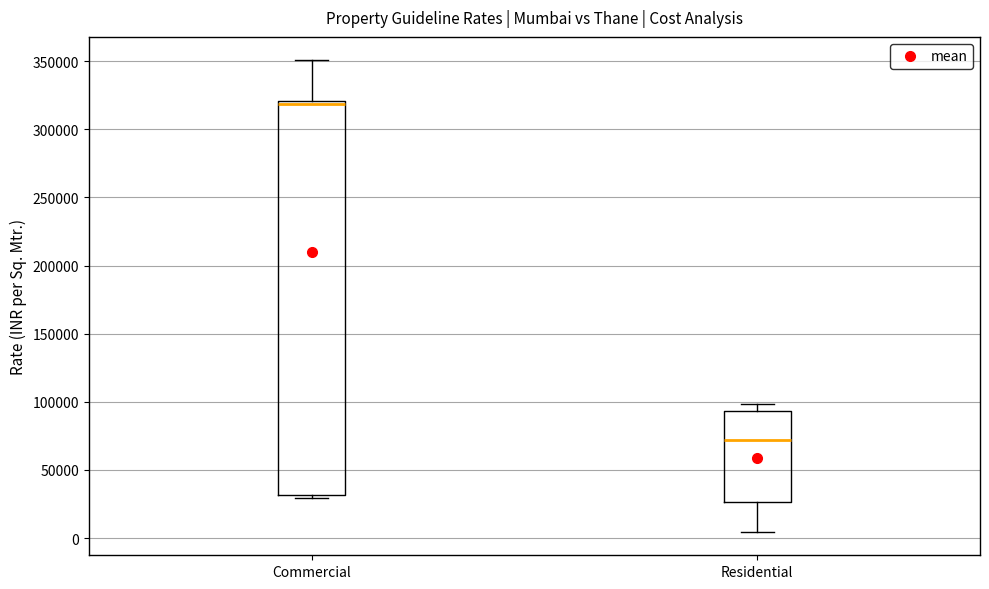

Which box is the tallest, from its lower edge to its upper edge?

Commercial